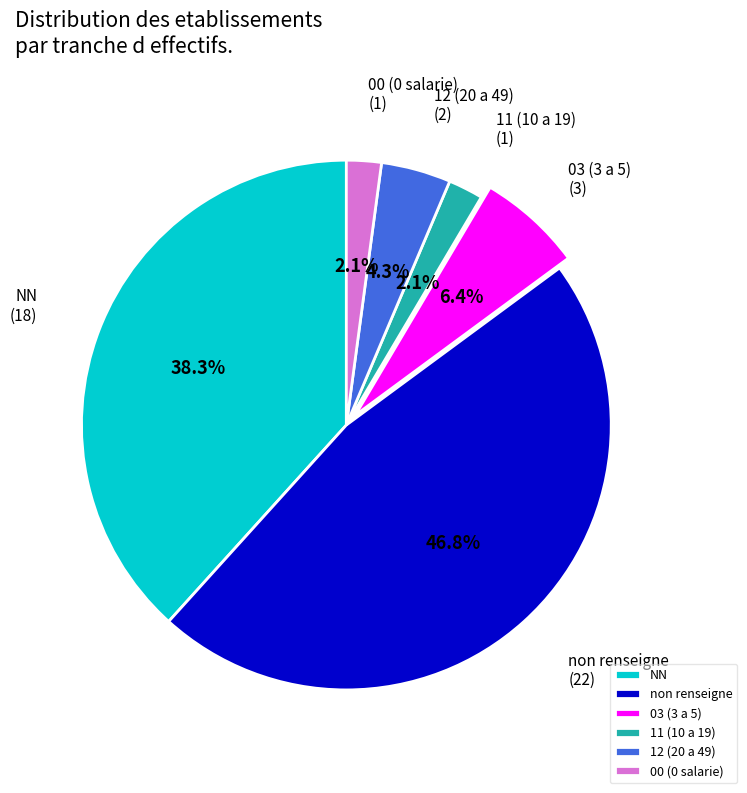

What is the total percentage of 00 (0 salarie) and non renseigne?

48.9%